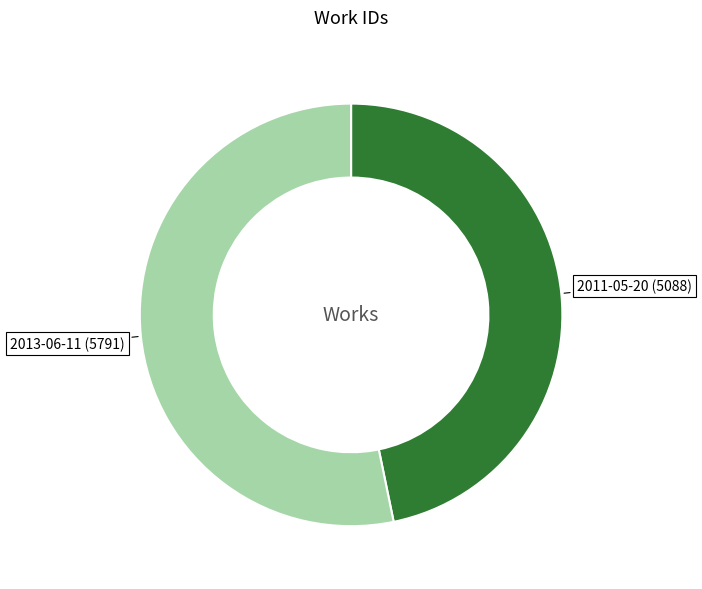

Combined, do 2013-06-11 (5791) and 2011-05-20 (5088) account for over 50%?

Yes